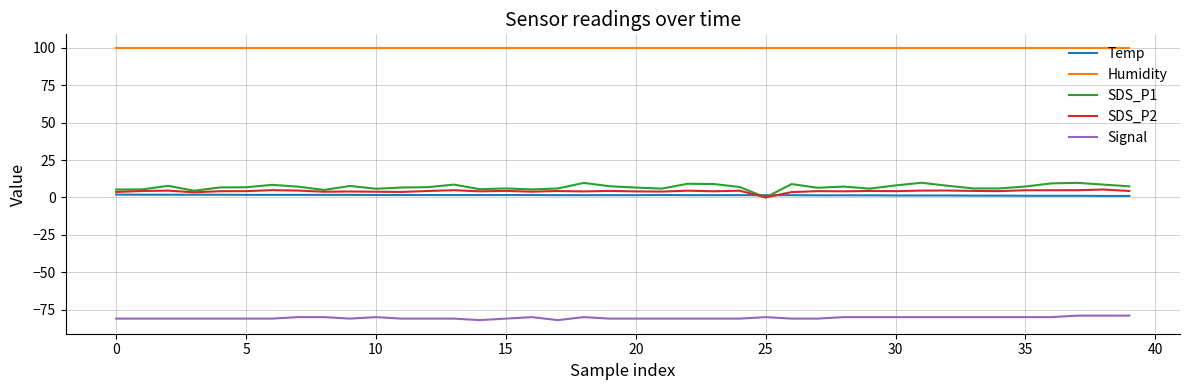

What is the difference between the maximum and minimum values in the SDS_P1 series?

9.8